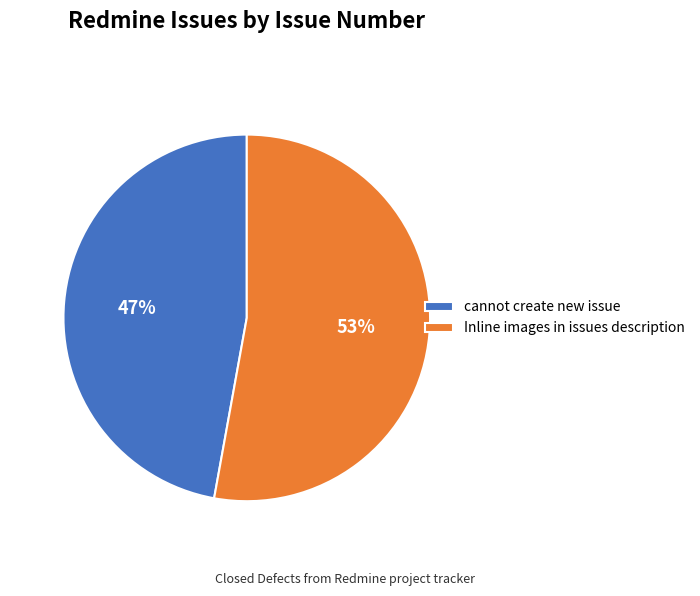

How many slices are in this pie chart?

2